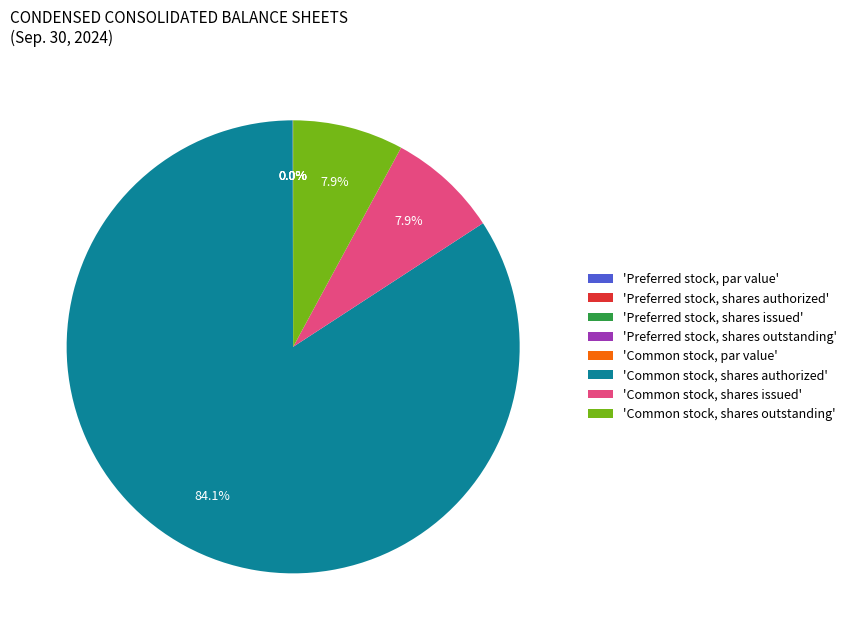

How much of the chart is everything except 'Common stock, shares outstanding'?

92.1%